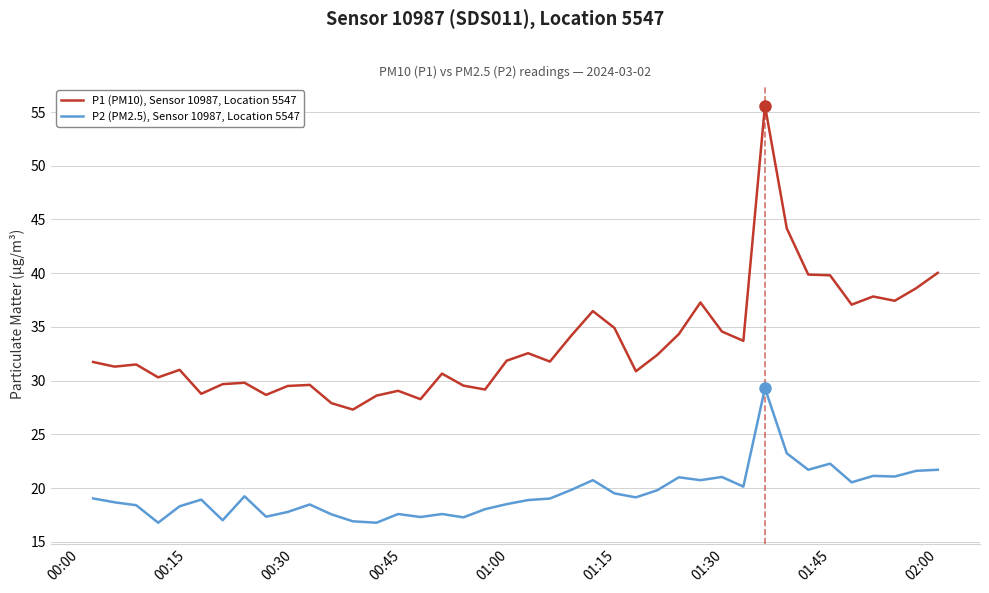

Which series has the largest total across all categories?

P1 (PM10), Sensor 10987, Location 5547